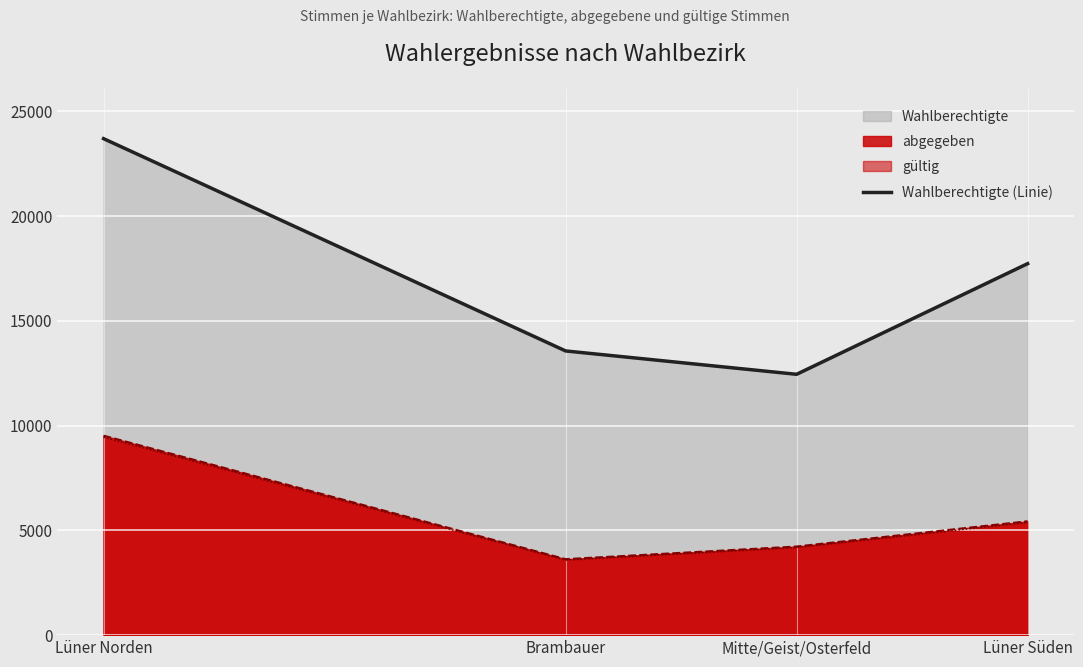

True or false: there are more than 2 points higher than both neighbors.

False